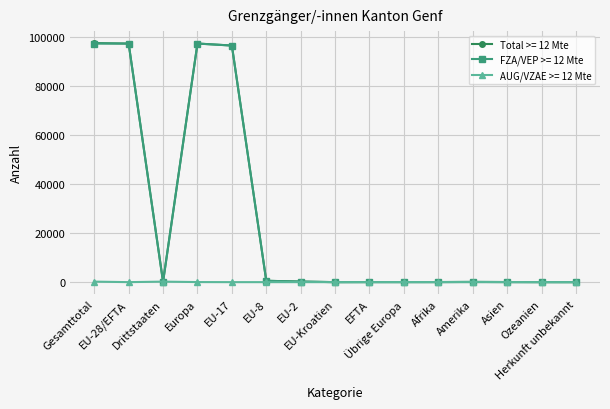

What is the maximum value shown in the chart?

97391